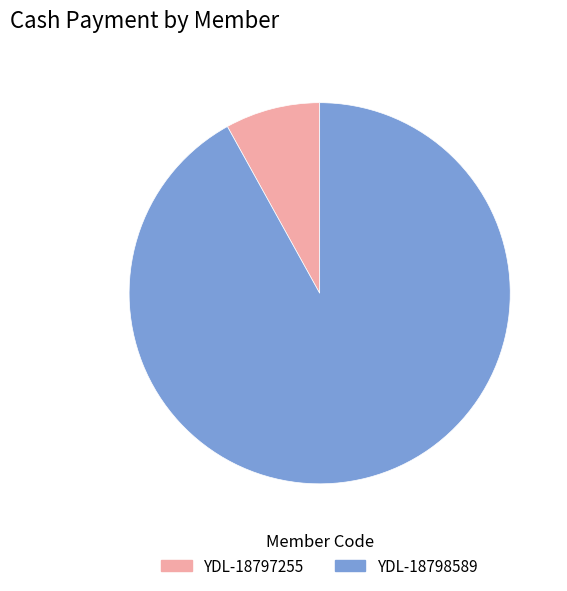

Count the number of slices in the pie.

2